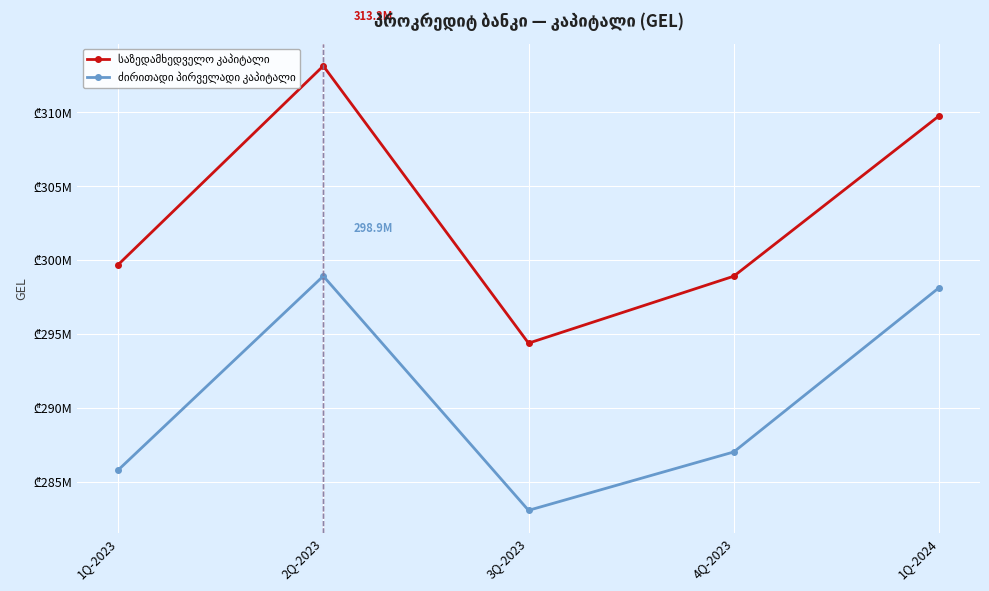

What is the approximate value of საზედამხედველო კაპიტალი at 2Q-2023?

313154706.6